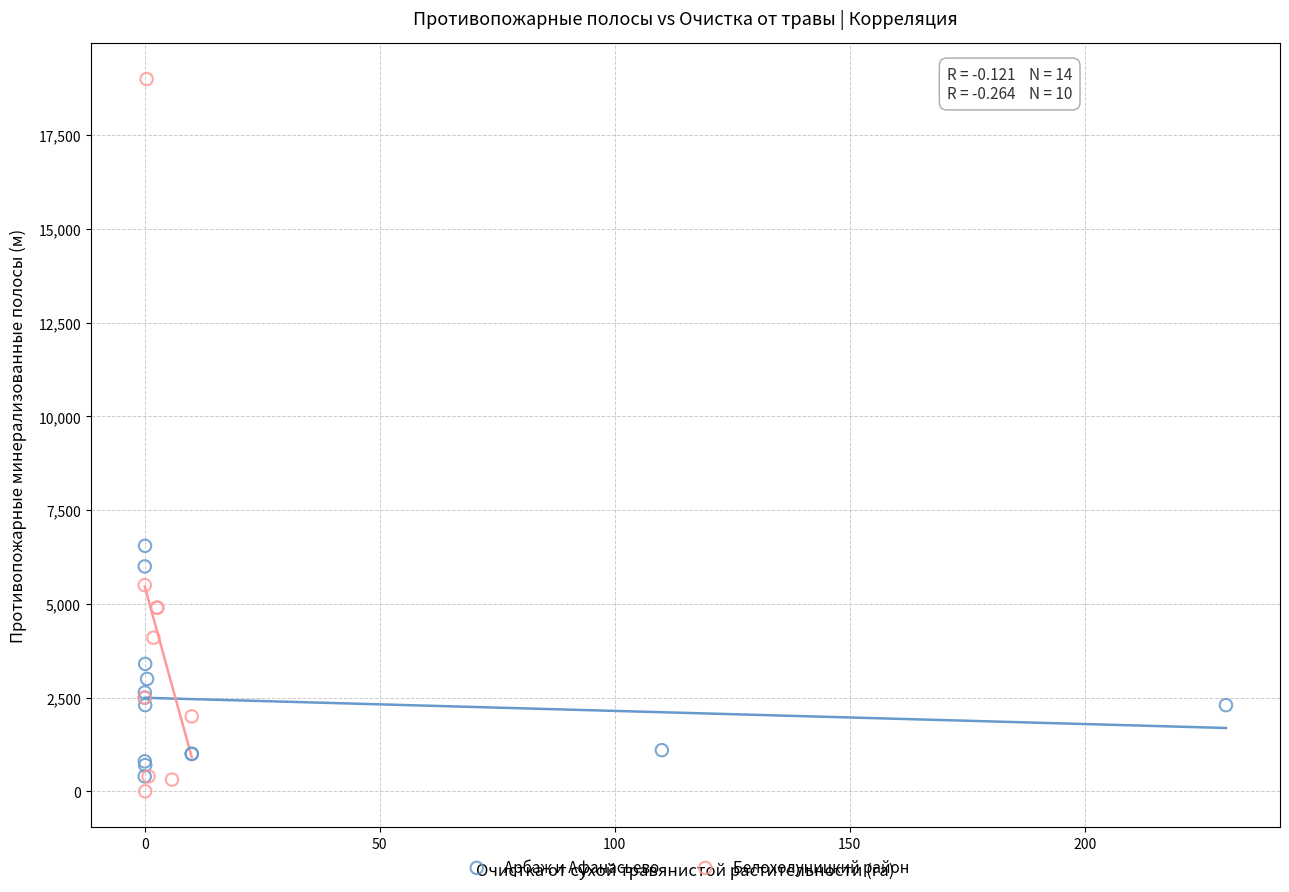

What are all the series names shown in the legend?

Арбаж и Афанасьево, Белохолуницкий район